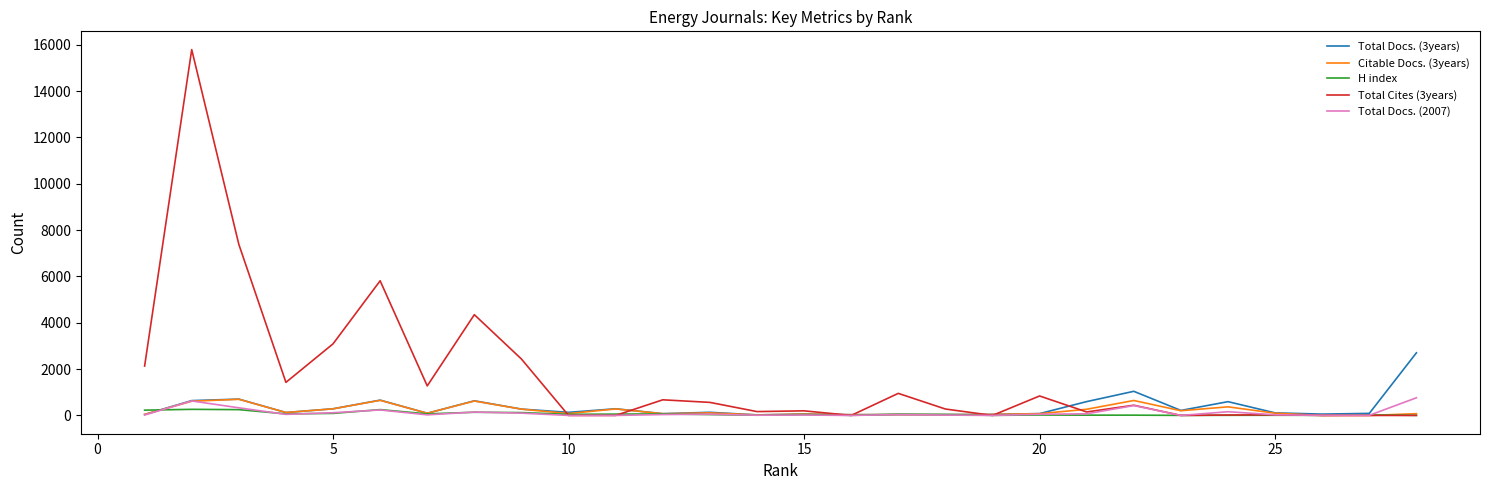

What is the maximum value shown in the chart?

15787